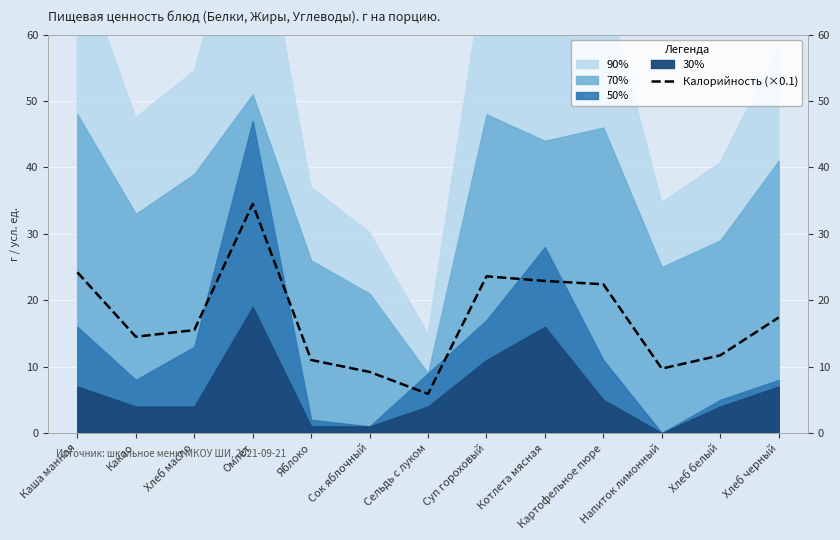

True or false: the data has more than 0 interior local peaks.

True